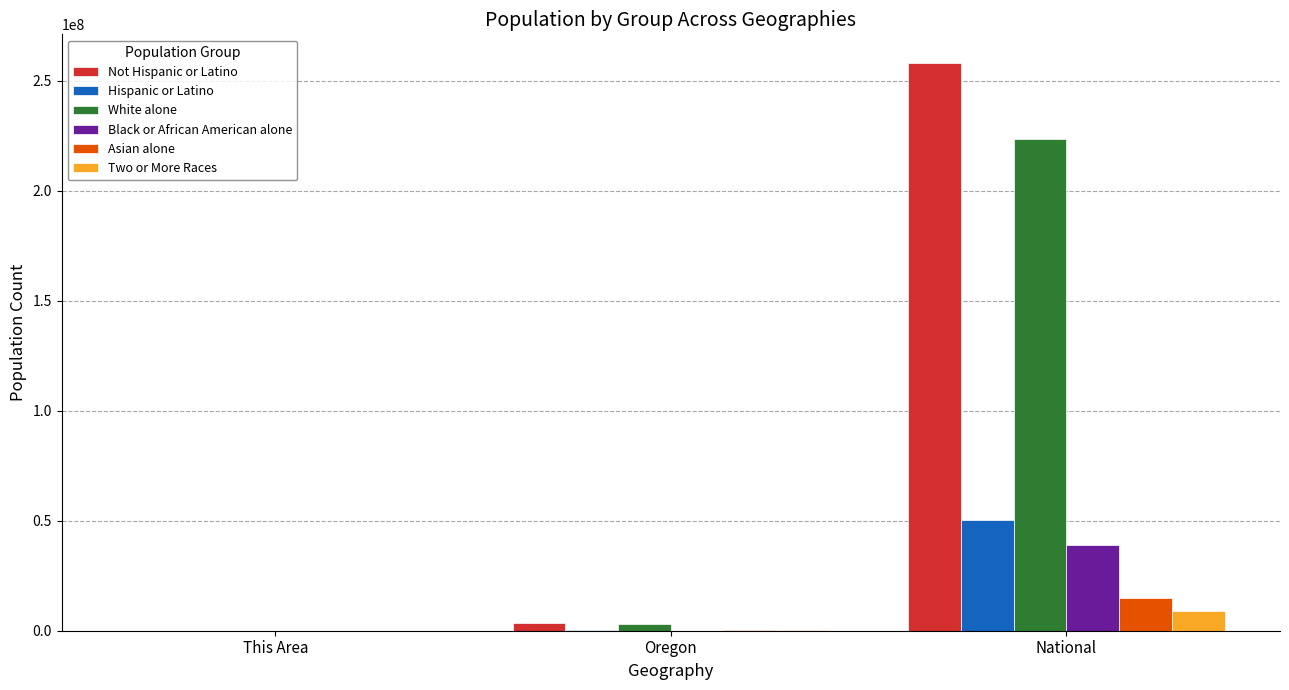

Where is Not Hispanic or Latino nearest to the value 129135115?

Oregon